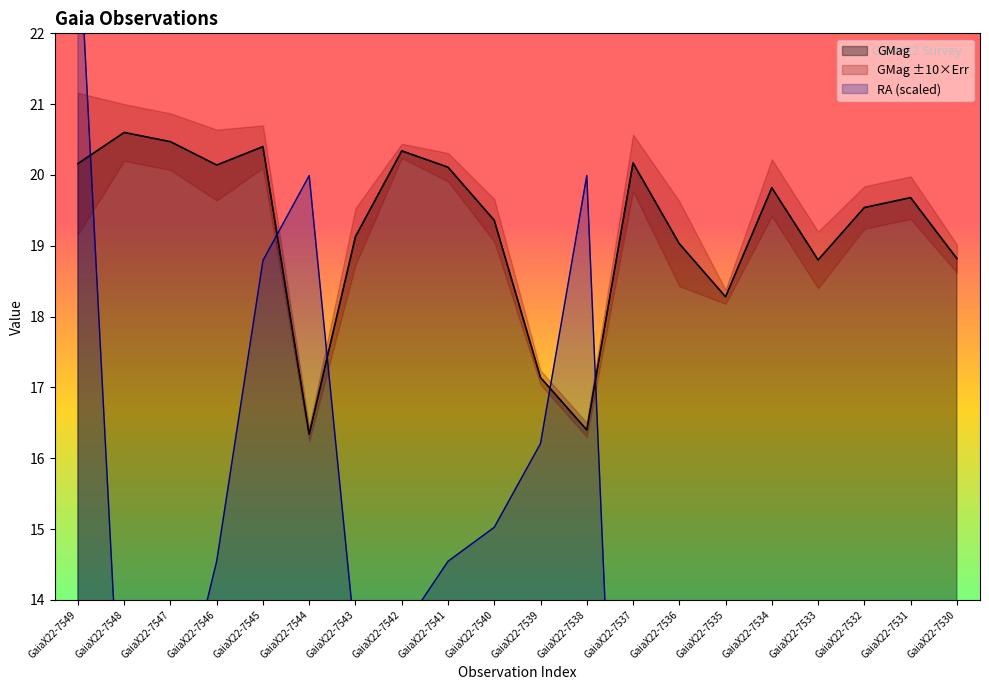

At which category does the chart reach its minimum across all series?

GaiaX22-7535